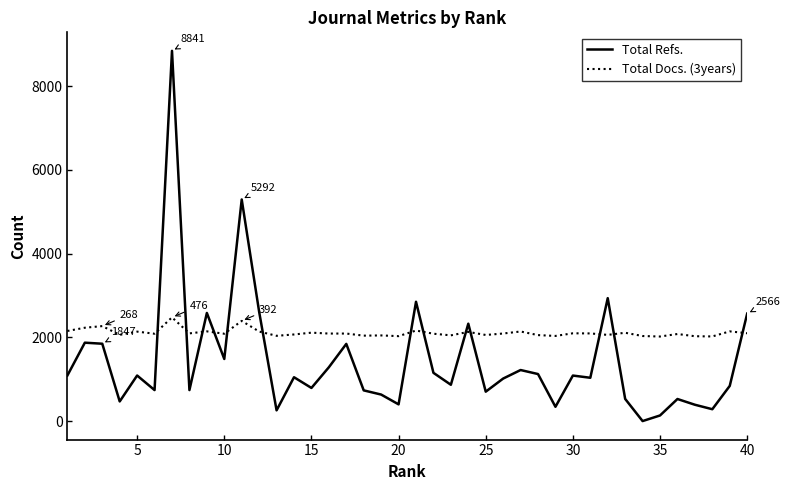

Which series has the widest spread of values?

Total Refs.